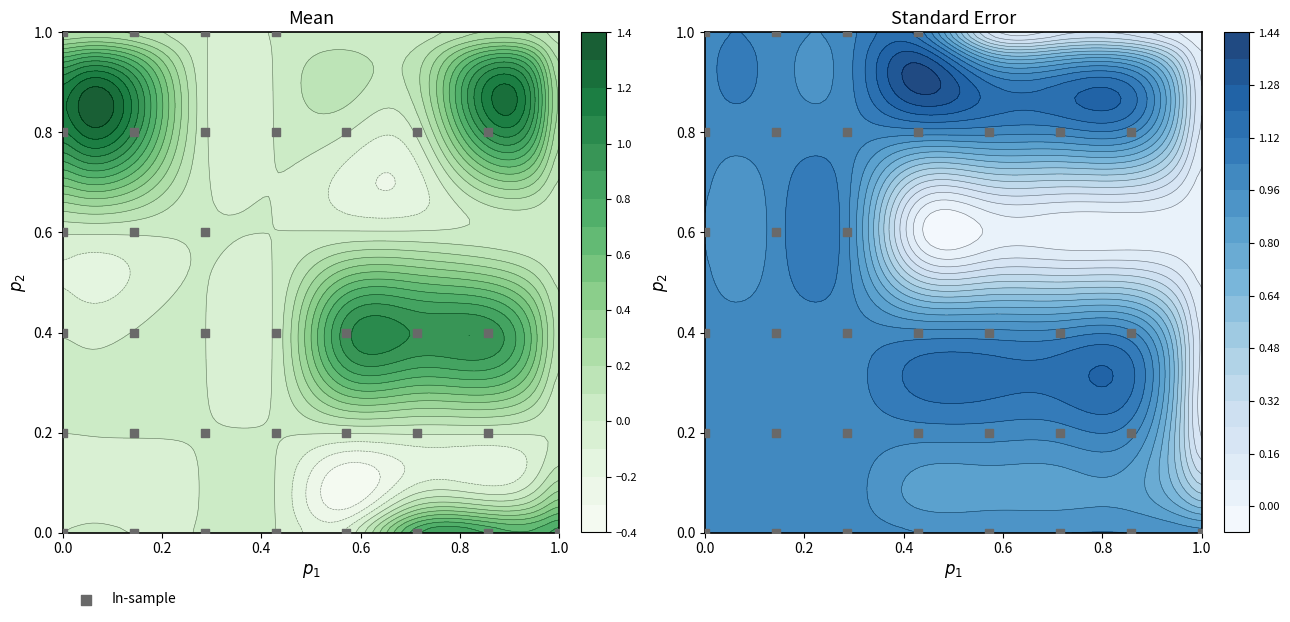

The chart shows a value of 0.2 at 24. True or false?

False